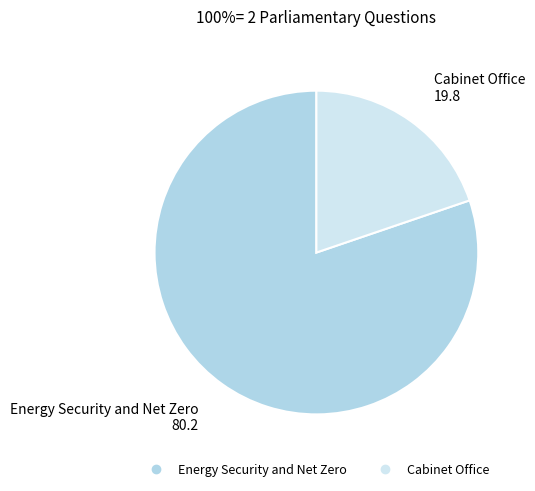

True or false: Cabinet Office accounts for 20% of the total.

True